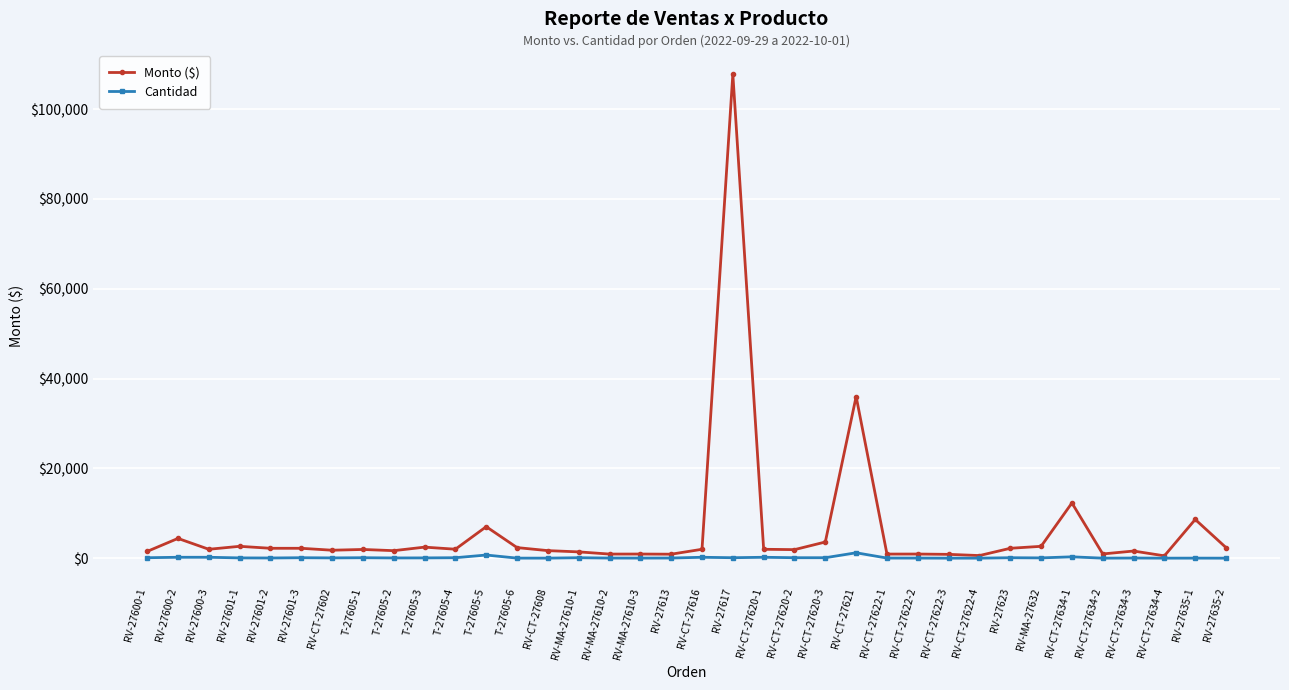

True or false: Cantidad has more than 1 points higher than both neighbors.

True